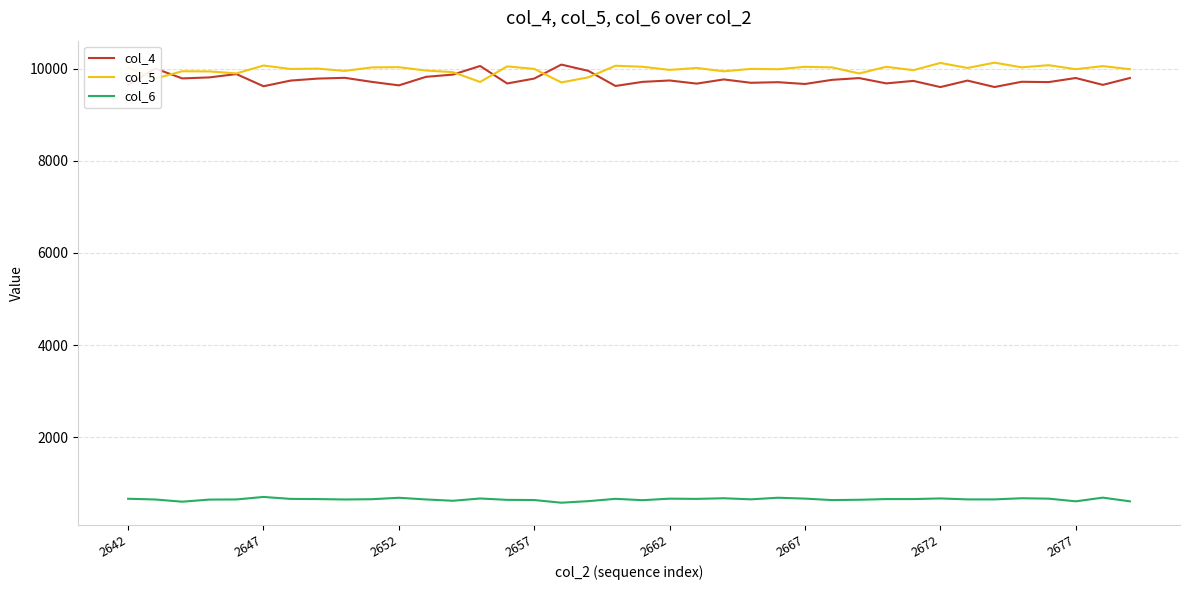

What is the highest value of the col_6 series?

701